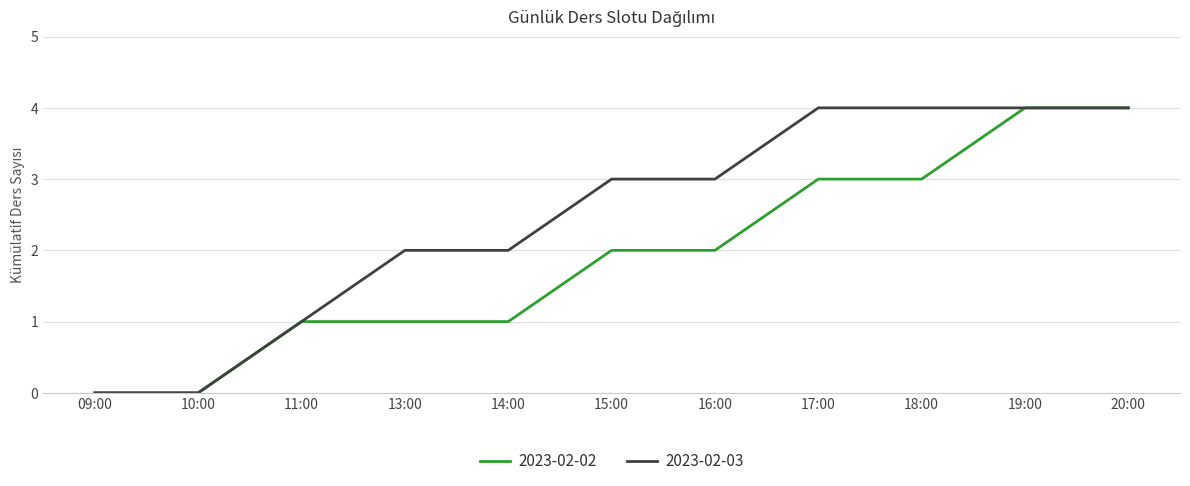

What is the maximum value shown in the chart?

4